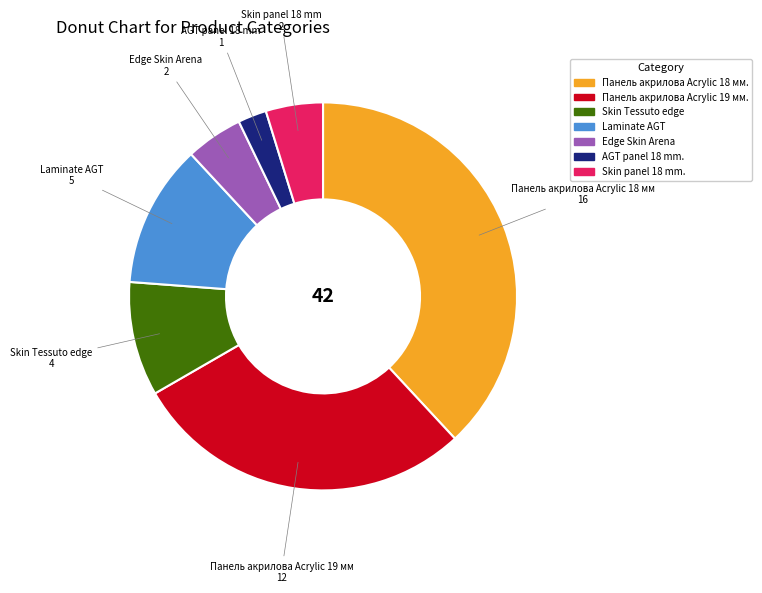

True or false: AGT panel 18 mm. accounts for 12% of the total.

False